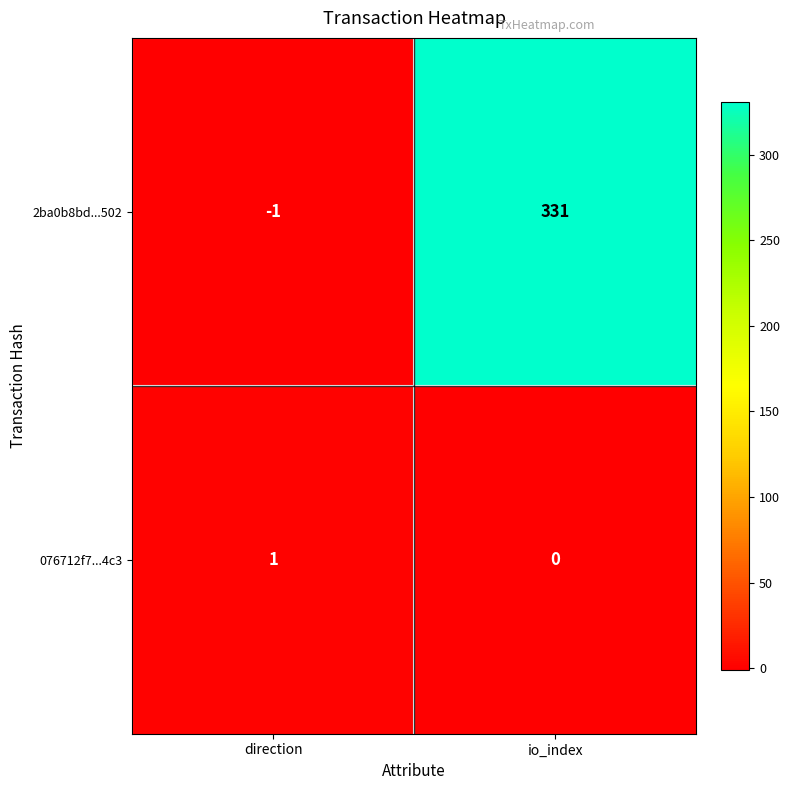

Which category has the highest value in the 076712f7...4c3 series?

direction